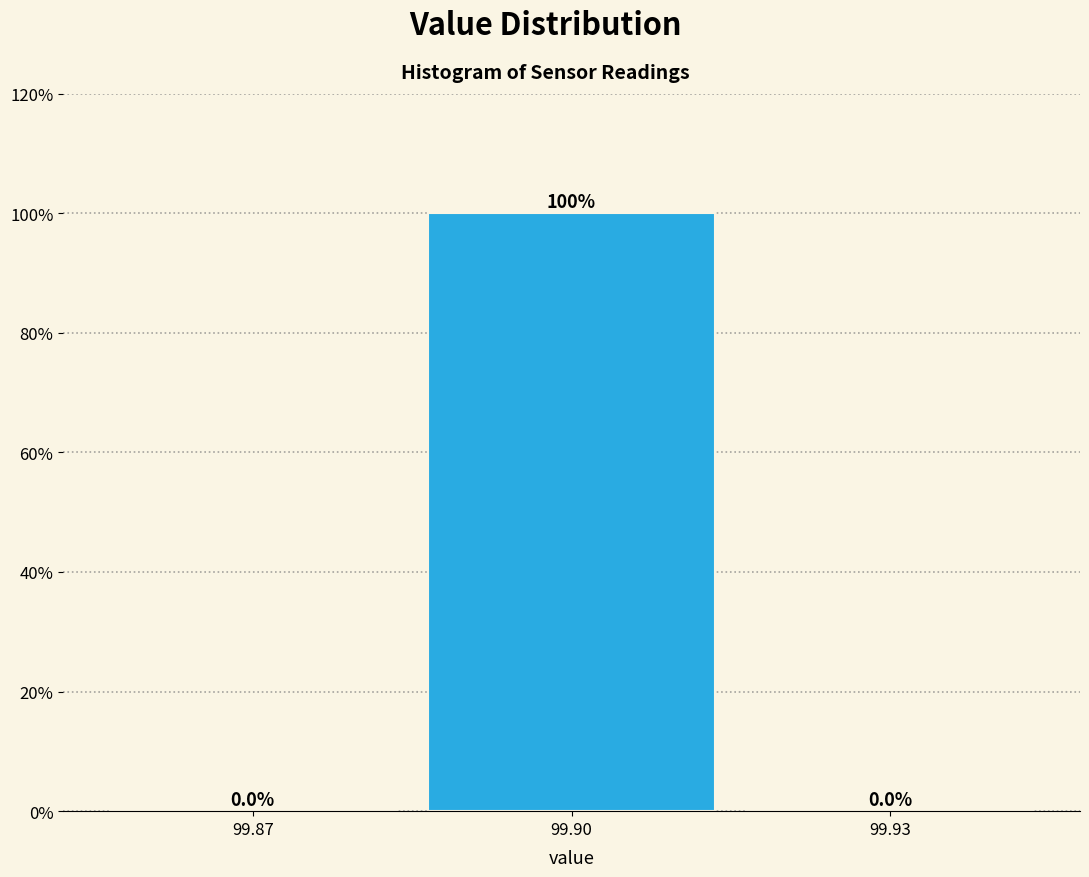

Reading right to left, what are all the values shown in this chart?

99.93=0	99.90=100	99.87=0